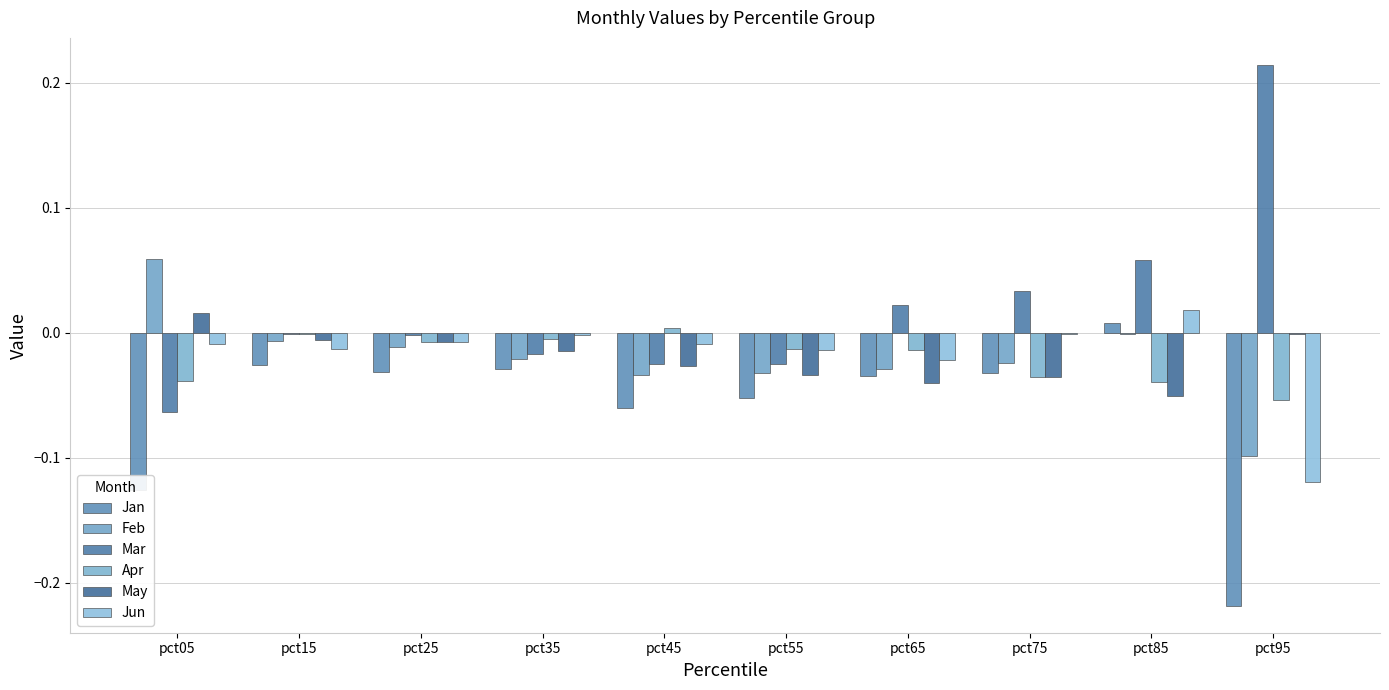

How many series are shown in this chart?

6